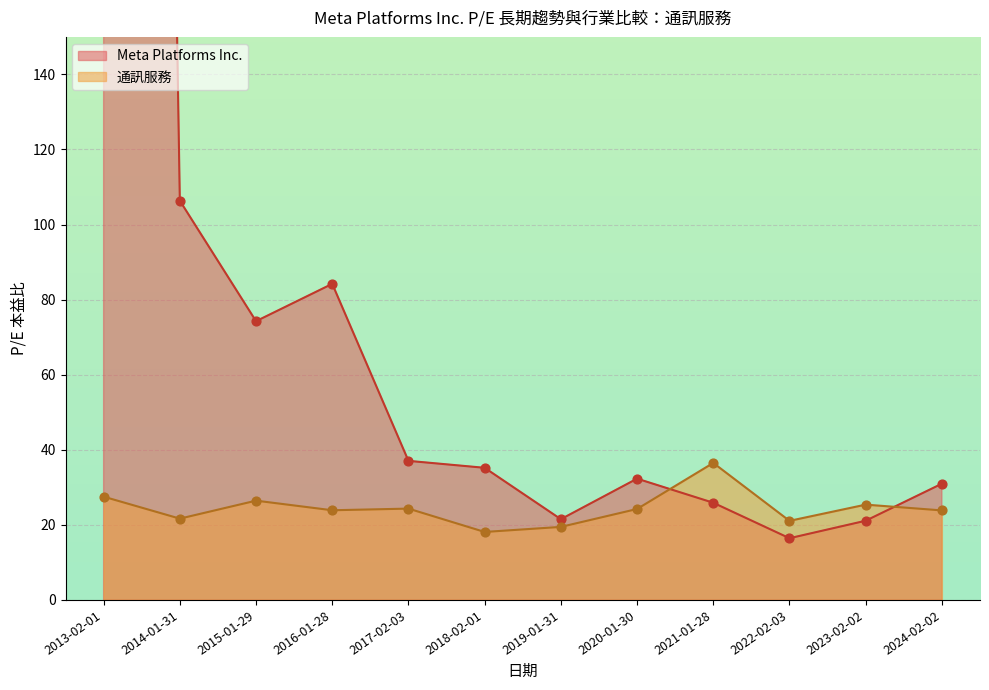

Which series has the largest Y range (max minus min)?

Meta Platforms Inc.